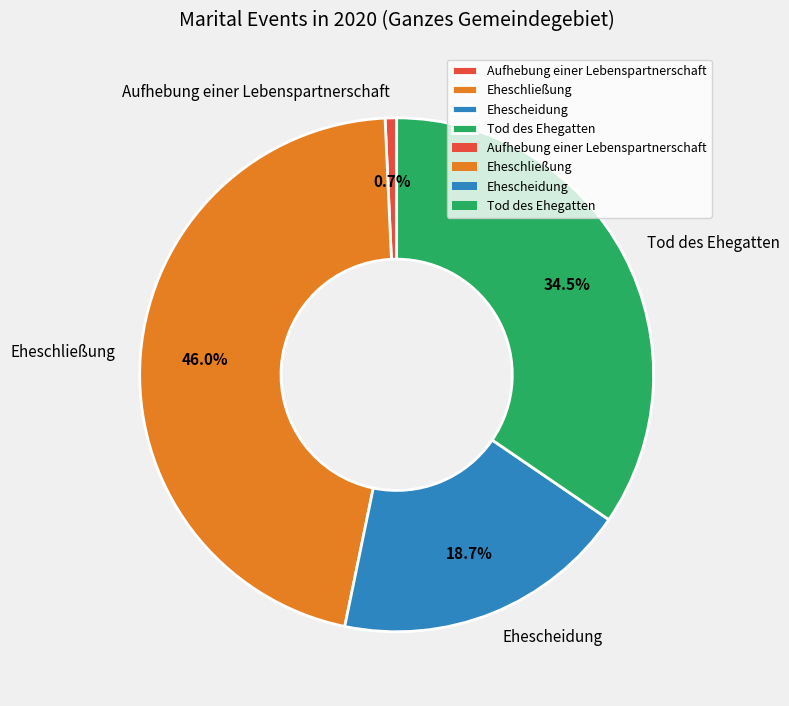

What is the ratio of the value at Ehescheidung to the value at Eheschließung?

0.4